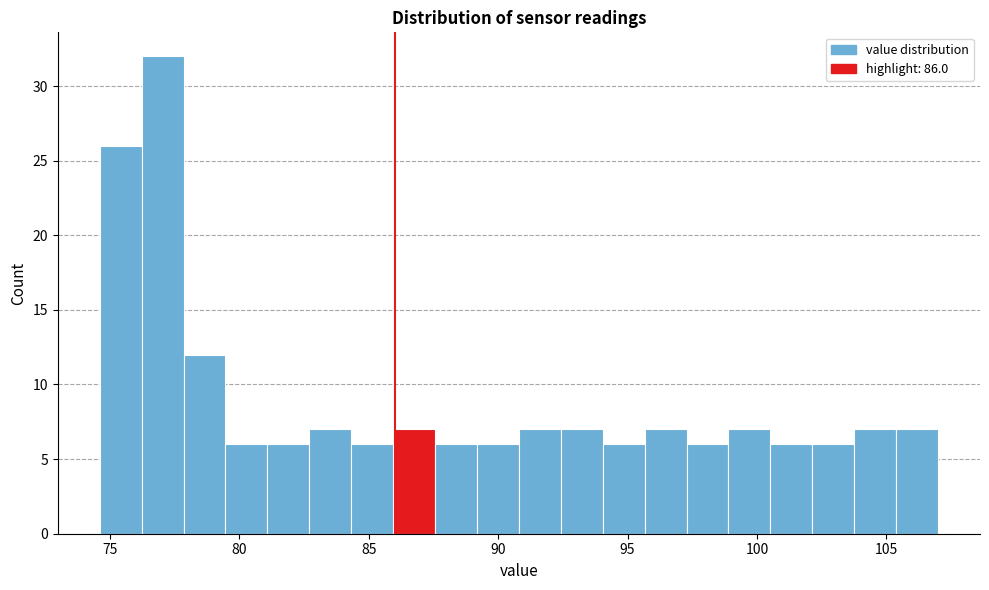

Around what value on the x-axis is the tallest bar? Give the approximate position of its centre, as read against the axis.

77.0